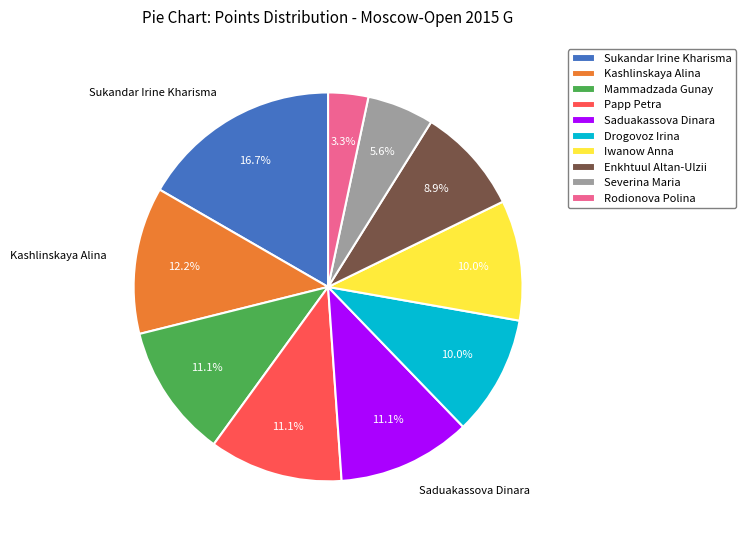

What is the largest slice in the pie chart?

Sukandar Irine Kharisma